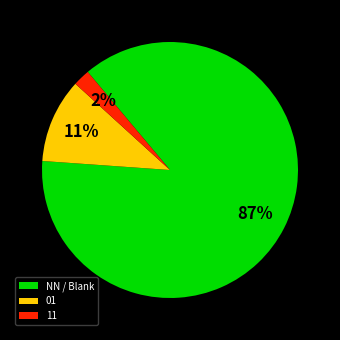

Is 11 the majority of the pie?

No